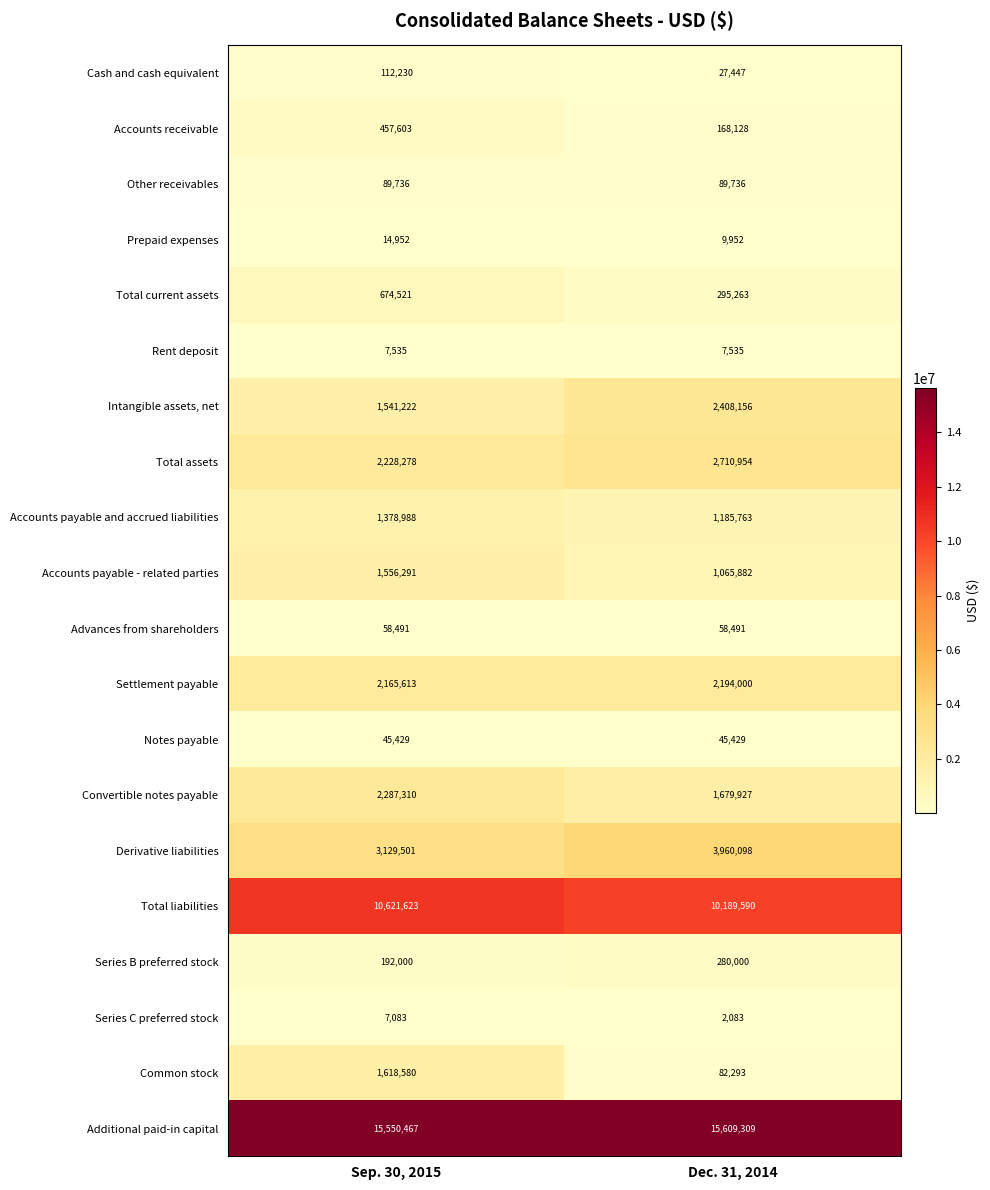

What is the maximum value for Notes payable?

45429